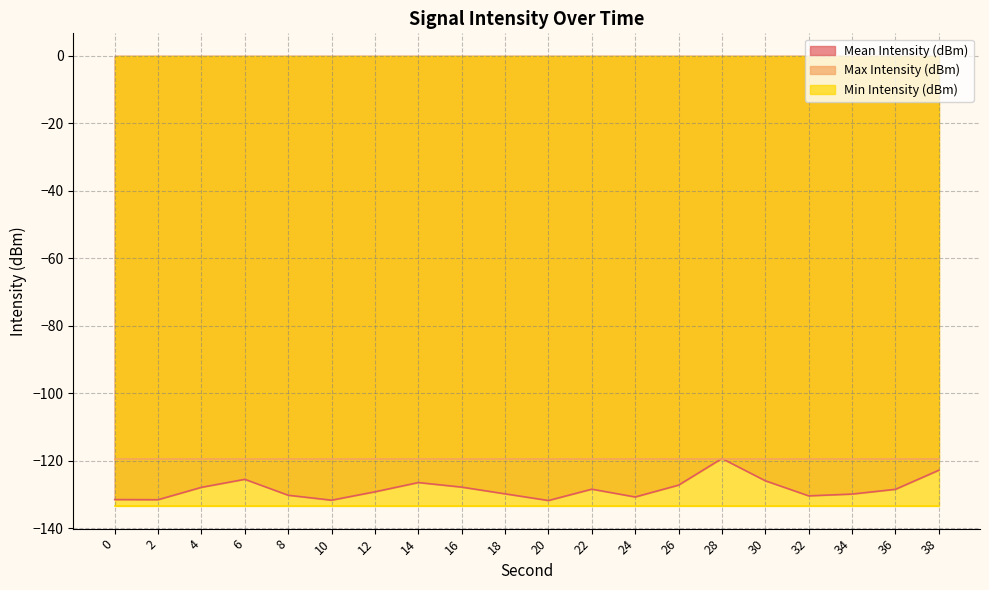

Reading left to right, transcribe all the data shown in this chart.

Mean Intensity (dBm): 0=-131.4	2=-131.5	4=-127.8	6=-125.4	8=-130.2	10=-131.6	12=-129.1	14=-126.4	16=-127.8	18=-129.7	20=-131.7	22=-128.4	24=-130.7	26=-127.2	28=-119.3	30=-125.9	32=-130.3	34=-129.8	36=-128.4	38=-122.8
Max Intensity (dBm): 0=-119.3	2=-119.3	4=-119.3	6=-119.3	8=-119.3	10=-119.3	12=-119.3	14=-119.3	16=-119.3	18=-119.3	20=-119.3	22=-119.3	24=-119.3	26=-119.3	28=-119.3	30=-119.3	32=-119.3	34=-119.3	36=-119.3	38=-119.3
Min Intensity (dBm): 0=-133.4	2=-133.4	4=-133.4	6=-133.4	8=-133.4	10=-133.4	12=-133.4	14=-133.4	16=-133.4	18=-133.4	20=-133.4	22=-133.4	24=-133.4	26=-133.4	28=-133.4	30=-133.4	32=-133.4	34=-133.4	36=-133.4	38=-133.4